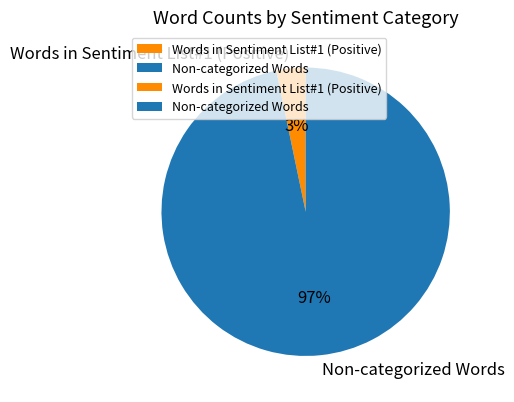

Which slice is the smallest?

Words in Sentiment List#1 (Positive)